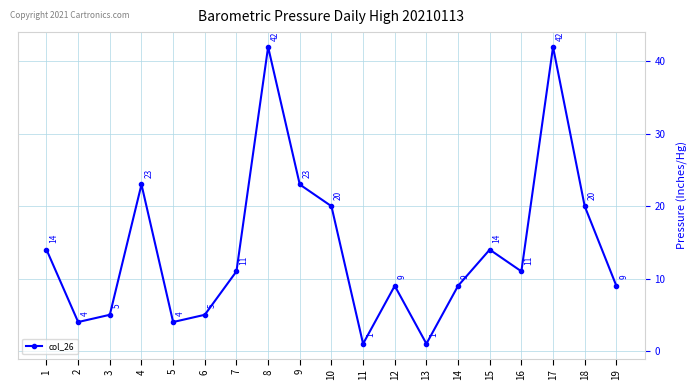

Approximately how many times larger is the value at 16 compared to 7?

1.0